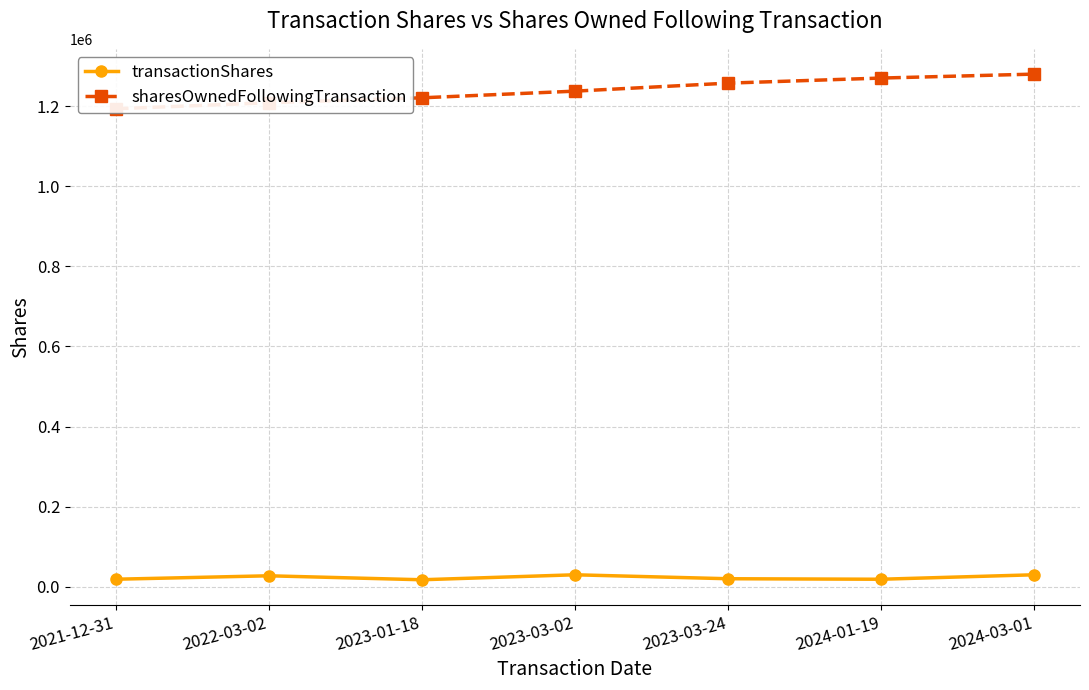

Which category has the highest value in the transactionShares series?

2024-03-01